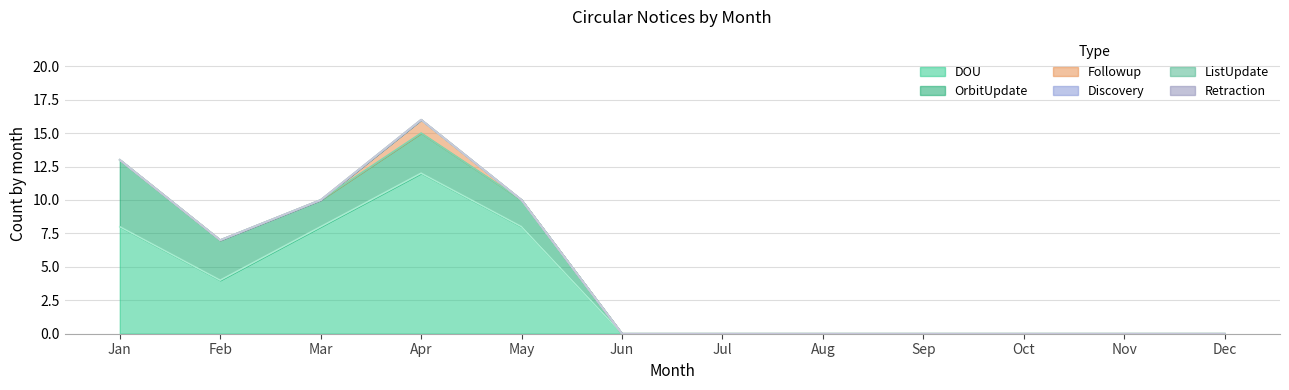

Does the chart have visible grid lines?

Yes